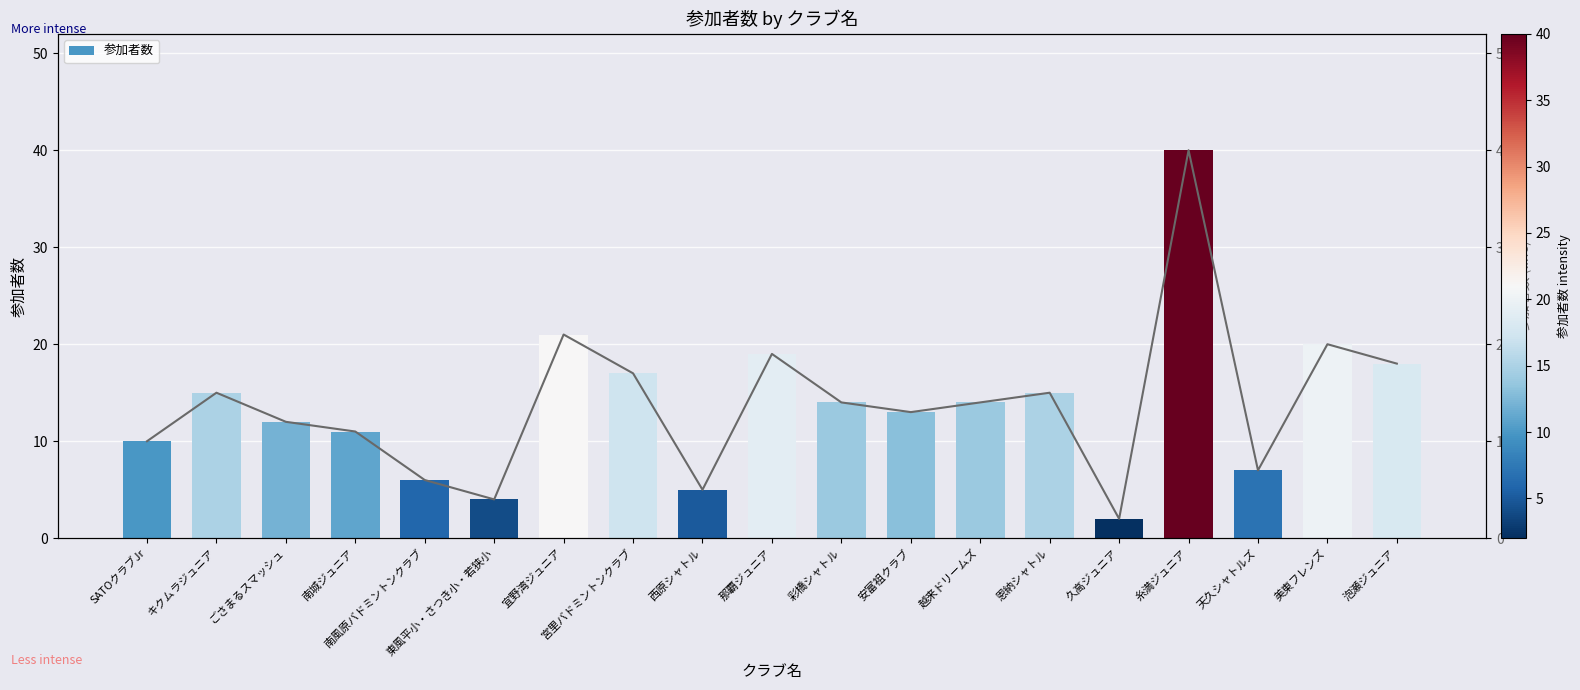

What is the sum of all 参加者数 (line) values?

263